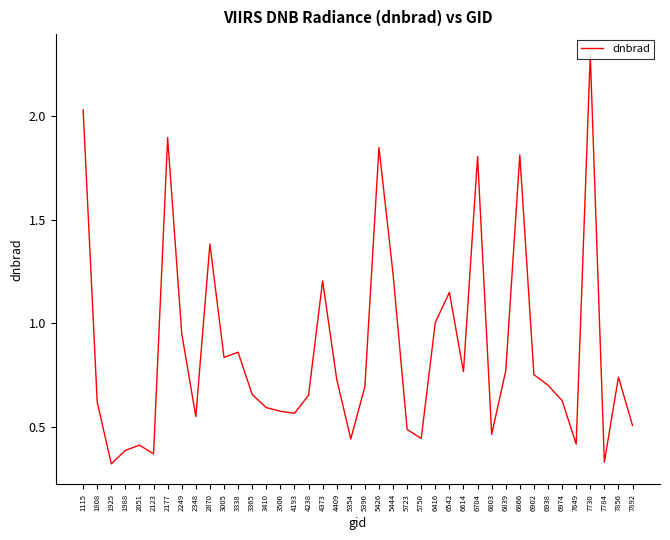

Which has a higher value, 4409 or 7730?

7730